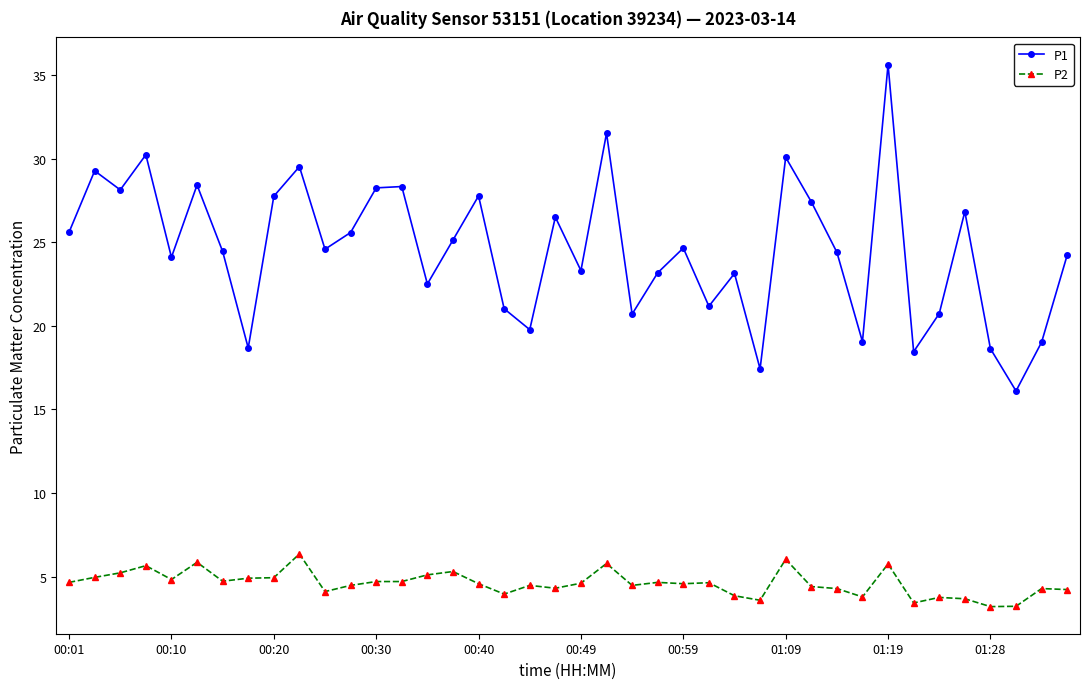

In P1, how many points are higher than both neighbors (excluding endpoints)?

13